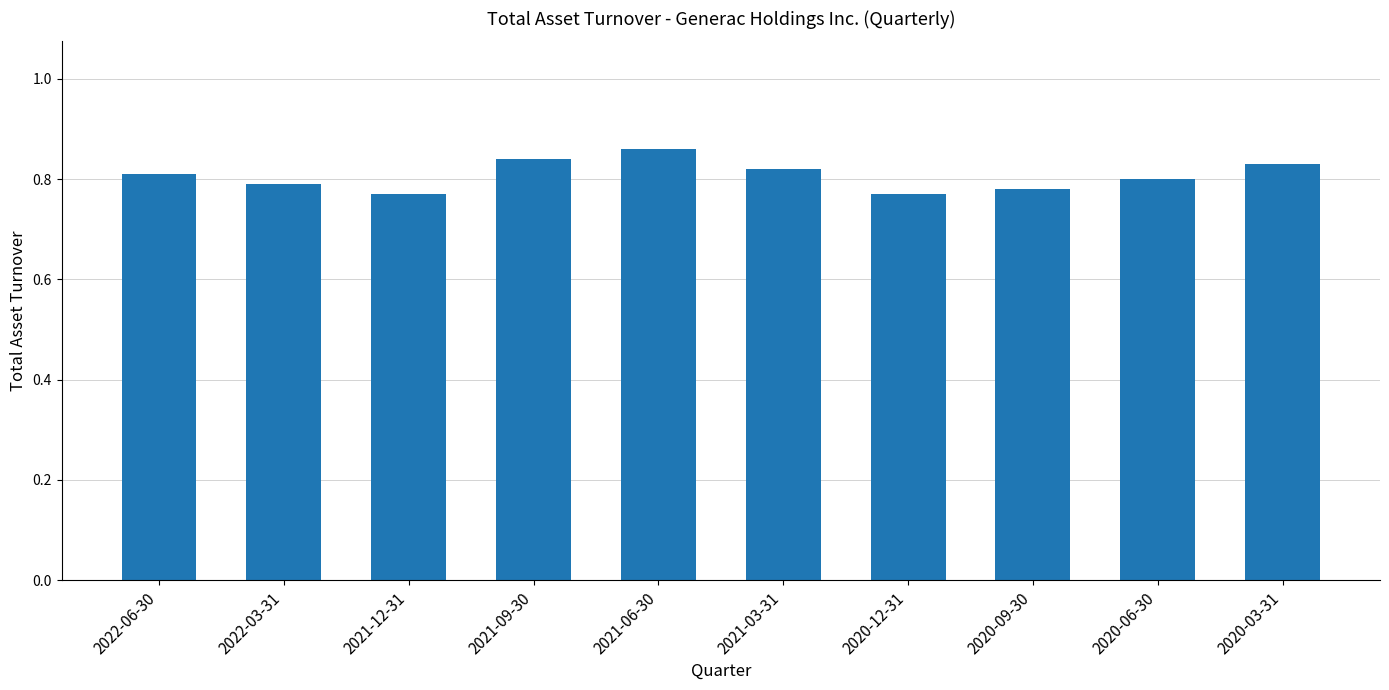

What position from the right is 2020-03-31?

1